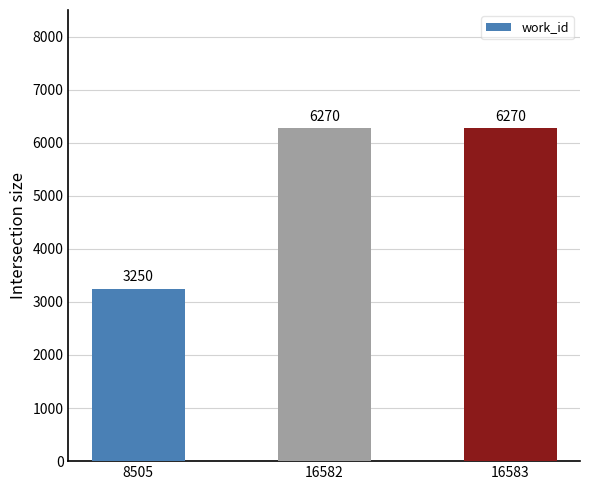

What is the value of the 2nd bar from the left?

6270